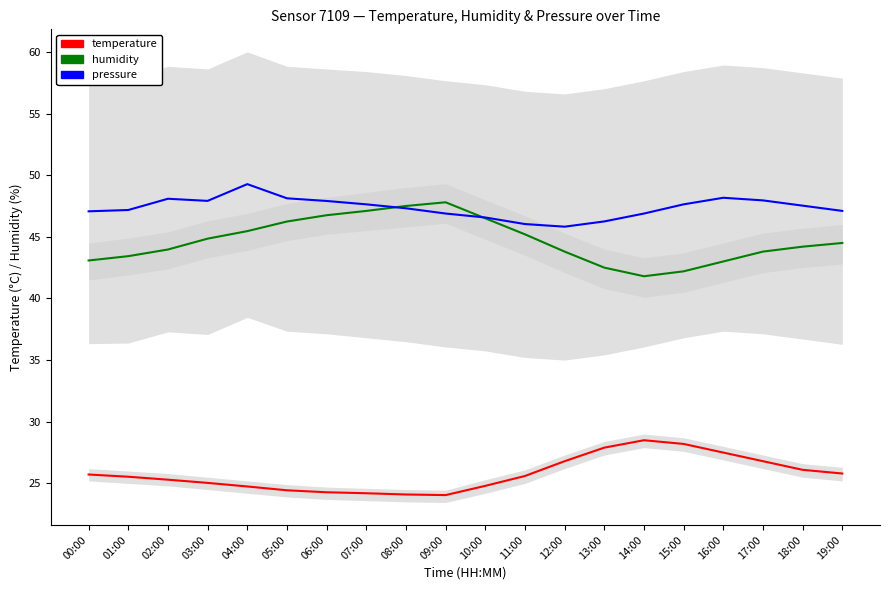

How many lines are shown in the chart?

3